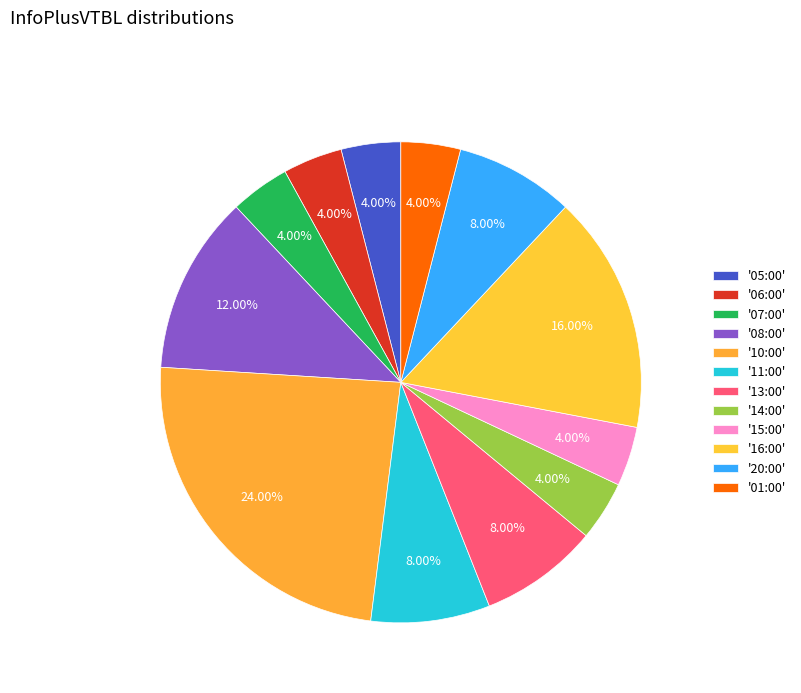

Is there a majority slice in this chart?

No